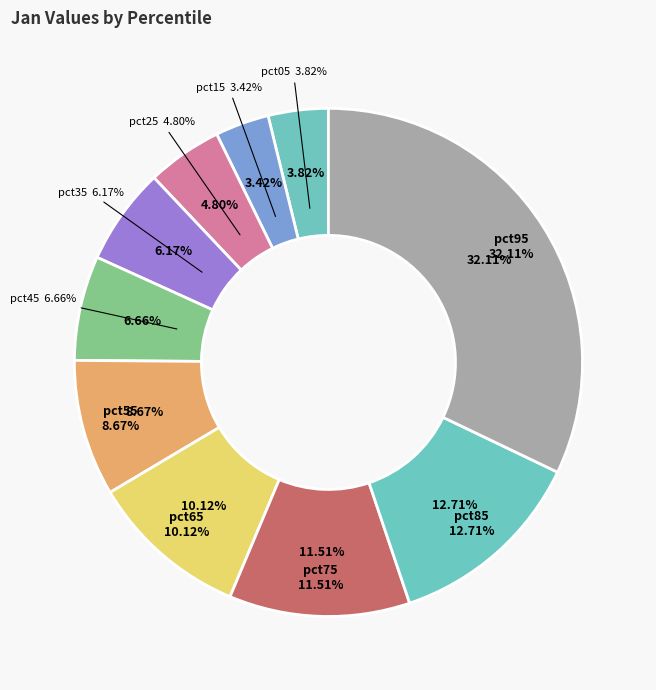

Combined, do pct35 and pct05 account for over 50%?

No